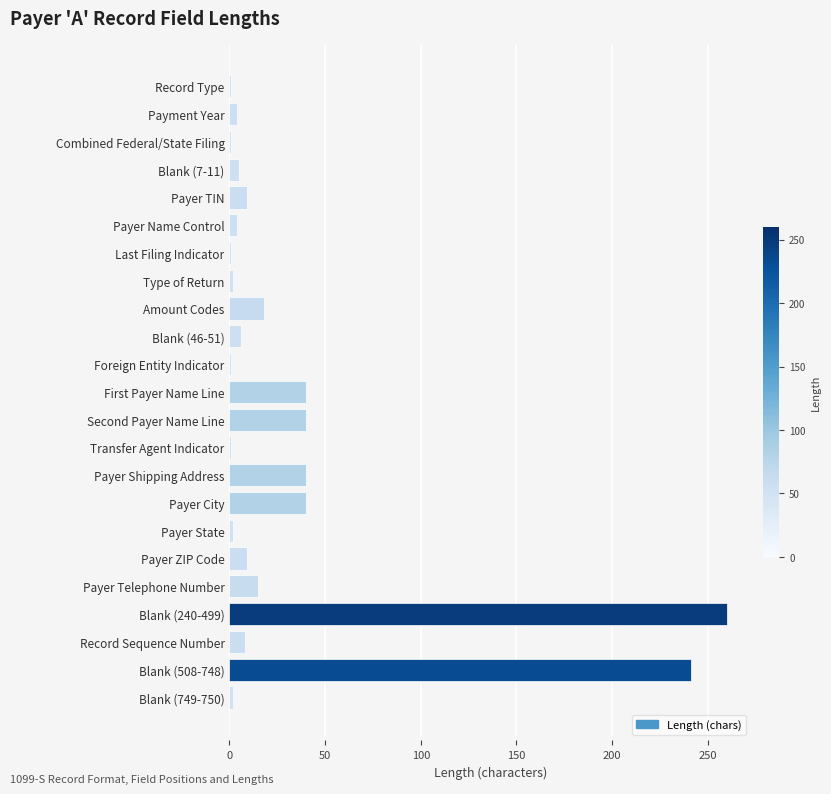

True or false: the data shows 9 at Payer ZIP Code.

True